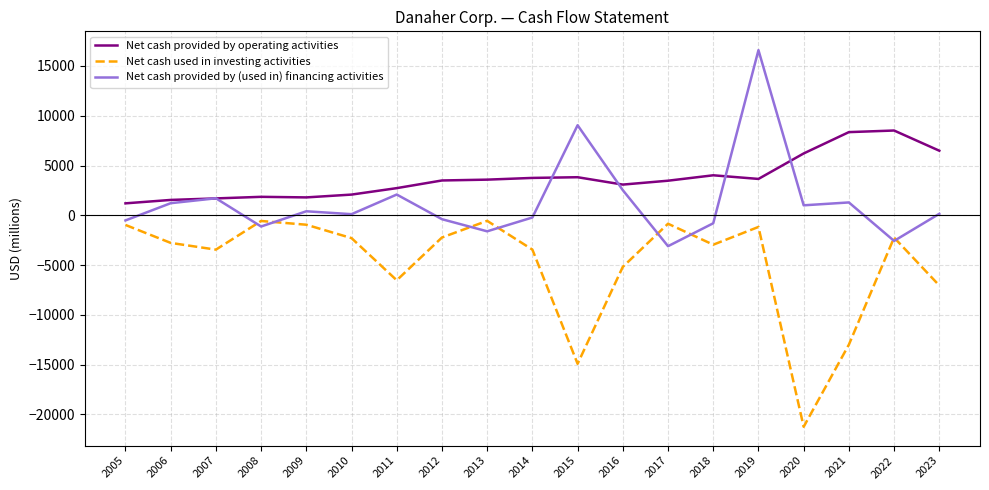

Which label corresponds to the smallest value in the chart?

2020